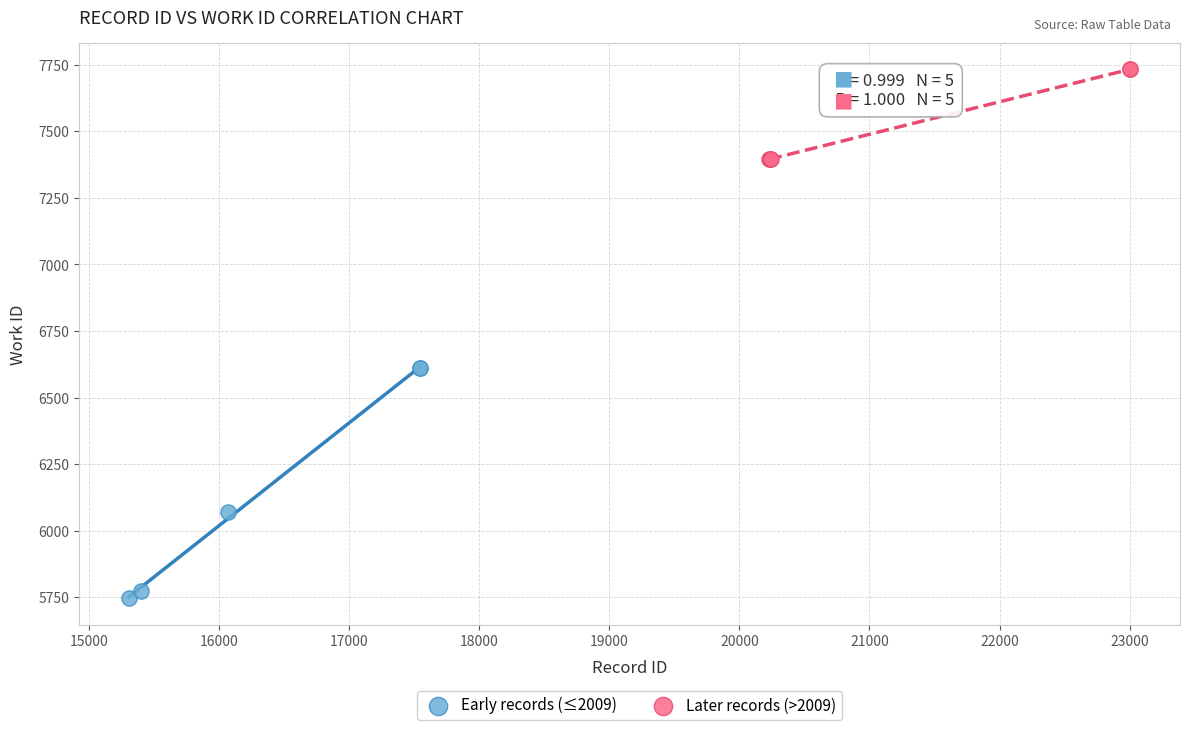

What are all the series names shown in the legend?

Early records (≤2009), Later records (>2009)